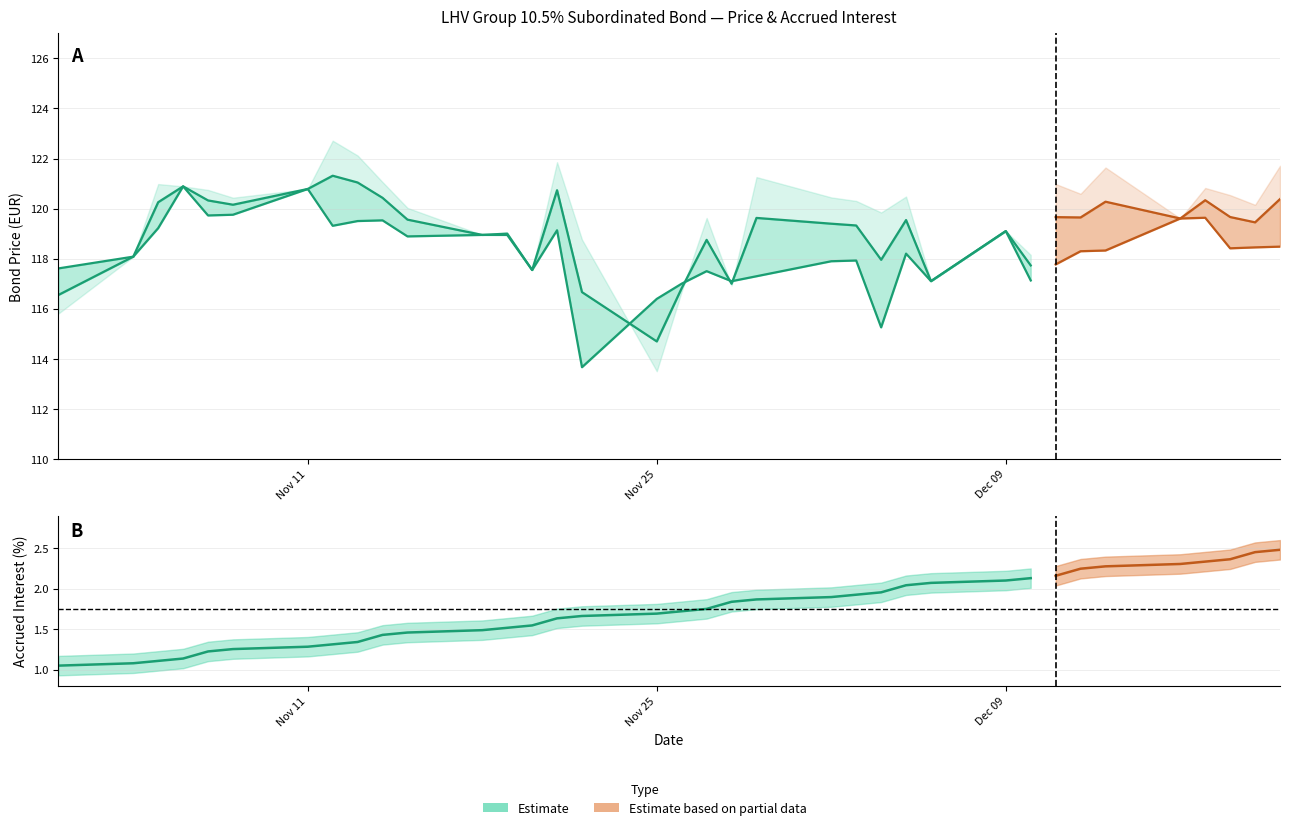

What is the greatest value displayed?

121.3